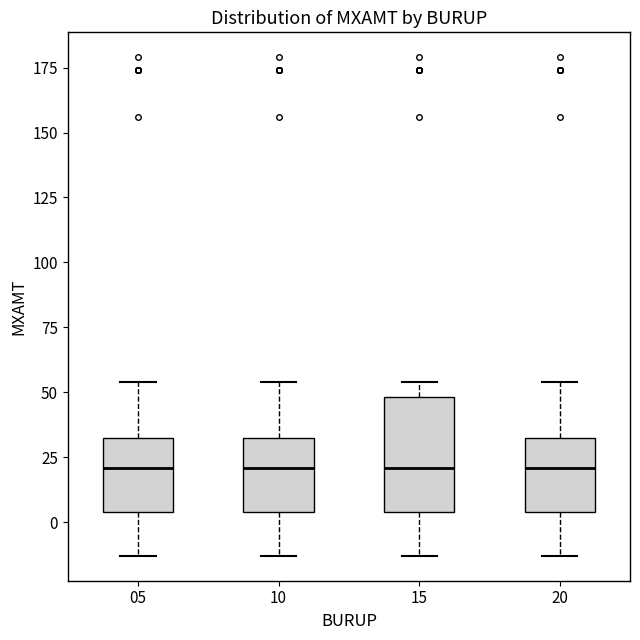

Reading left to right, read every box against the y-axis: the position of its median line, the range the box covers, and the ends of its whiskers. The values are not printed on the chart, so give them approximately, as read against the axis.

05: median 20, box 5 to 35, whiskers -15 to 55
10: median 20, box 5 to 35, whiskers -15 to 55
15: median 20, box 5 to 50, whiskers -15 to 55
20: median 20, box 5 to 35, whiskers -15 to 55